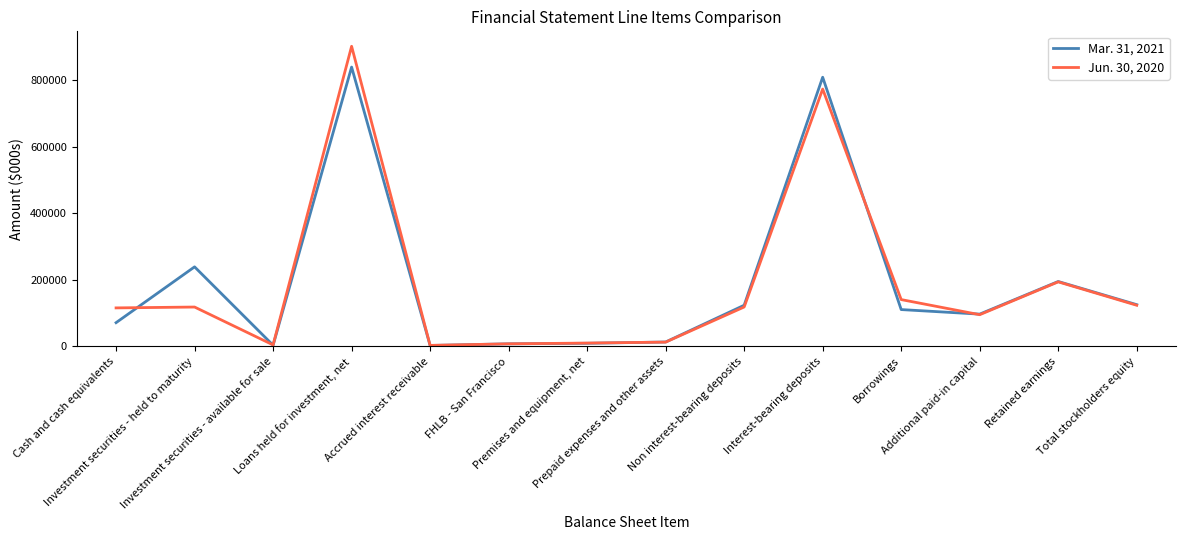

What position from the right is Interest-bearing deposits?

5